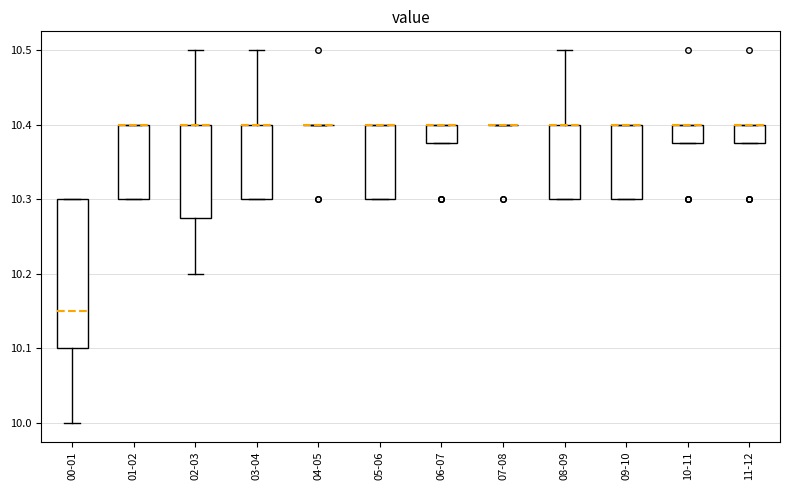

Which box is the tallest, from its lower edge to its upper edge?

00-01